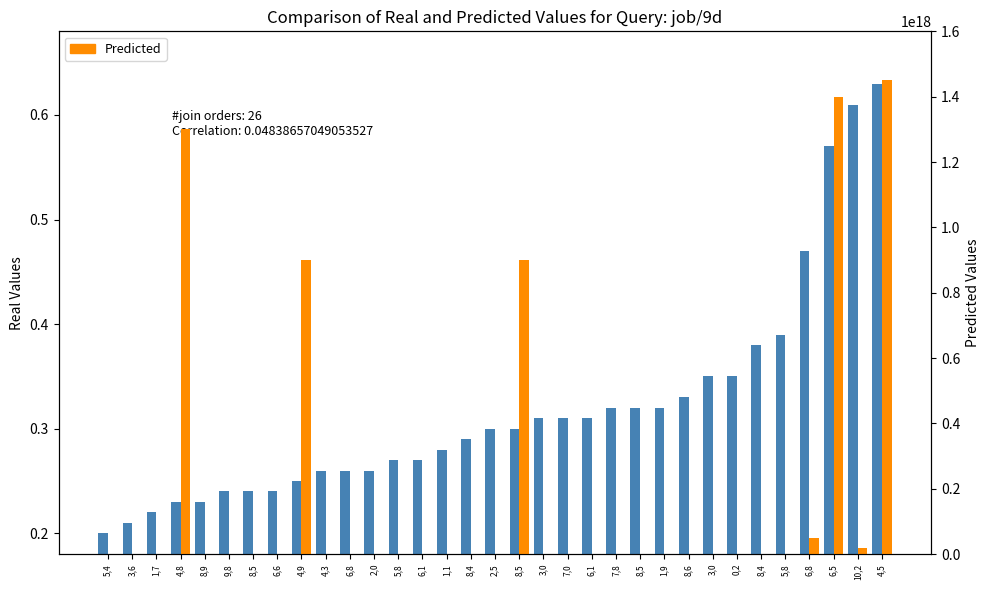

Reading right to left, transcribe all the data shown in this chart.

0.6	0.6	0.6	0.5	0.4	0.4	0.3	0.3	0.3	0.3	0.3	0.3	0.3	0.3	0.3	0.3	0.3	0.3	0.3	0.3	0.3	0.3	0.3	0.3	0.2	0.2	0.2	0.2	0.2	0.2	0.2	0.2	0.2